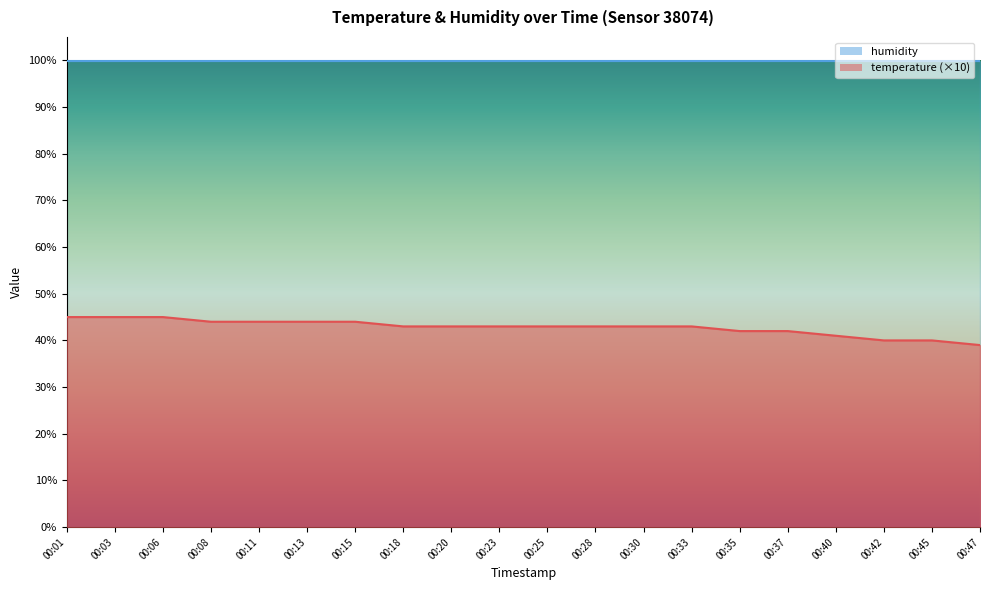

What is the minimum value shown in the chart?

39.0